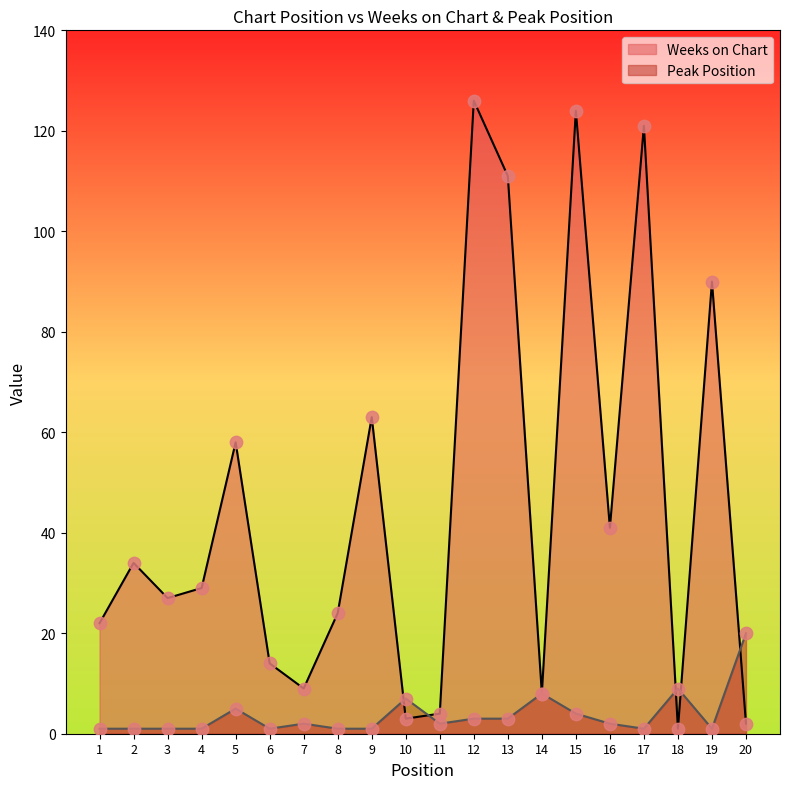

What are all the series names shown in the legend?

Weeks on Chart, Peak Position